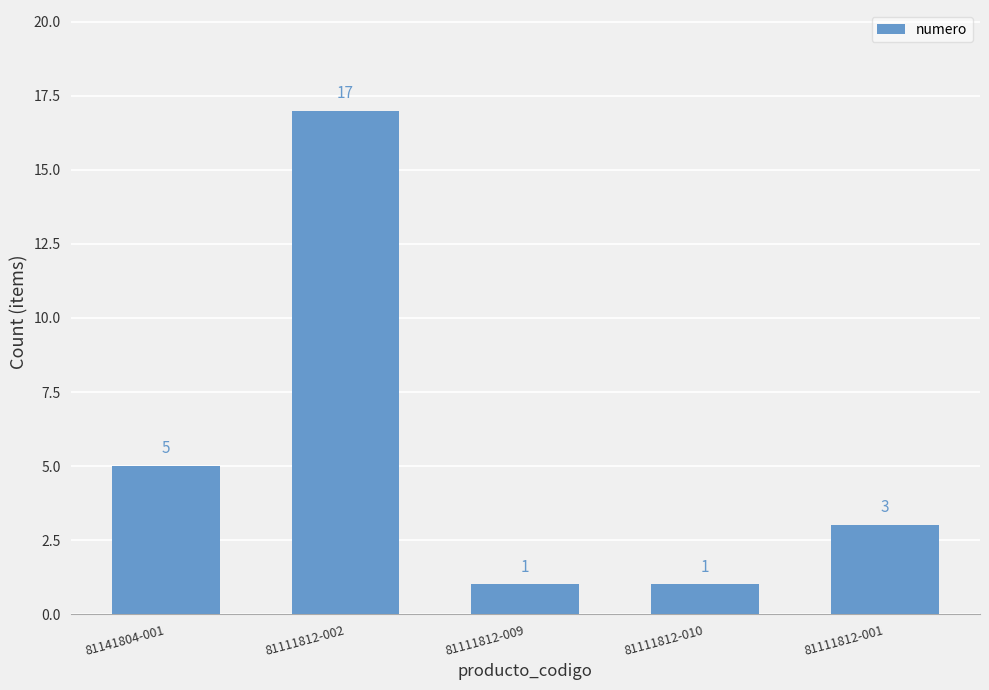

Reading left to right, extract all data points from this chart.

5	17	1	1	3